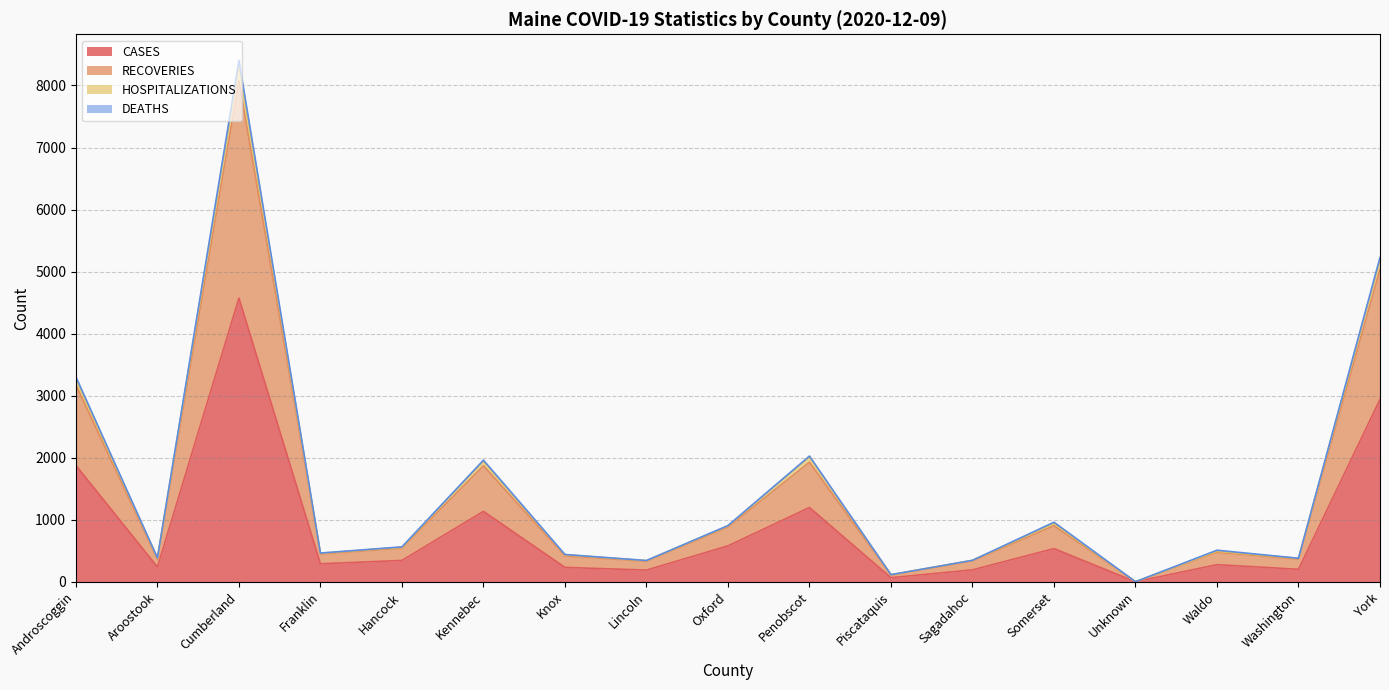

What is the label of the 6th point from the left?

Kennebec